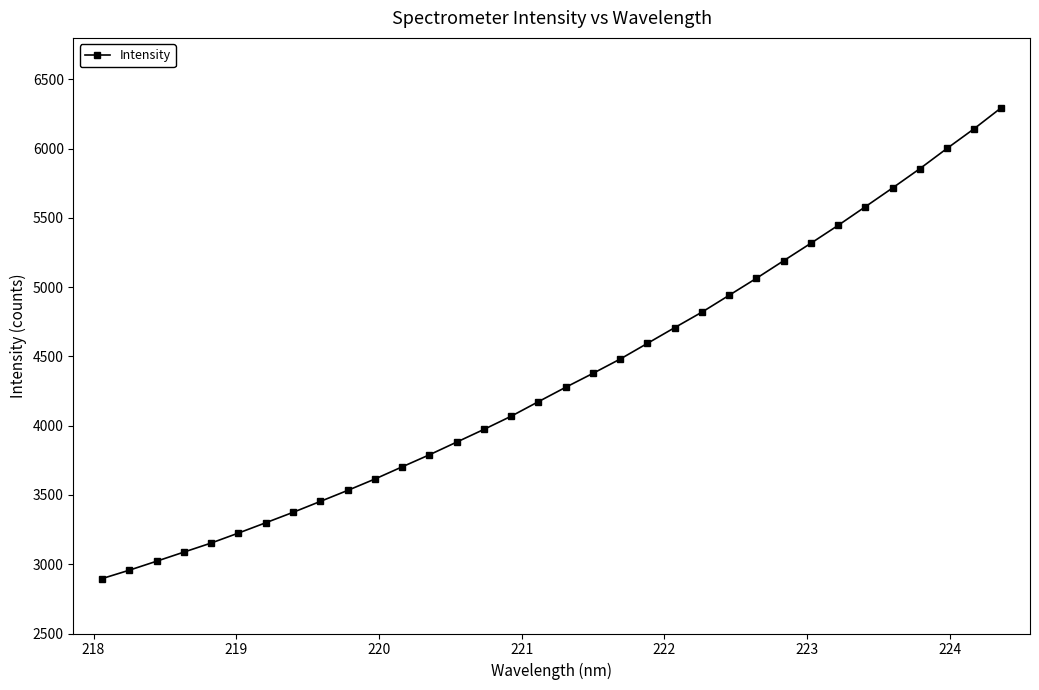

What is the value of the 14th point from the left?

3881.7